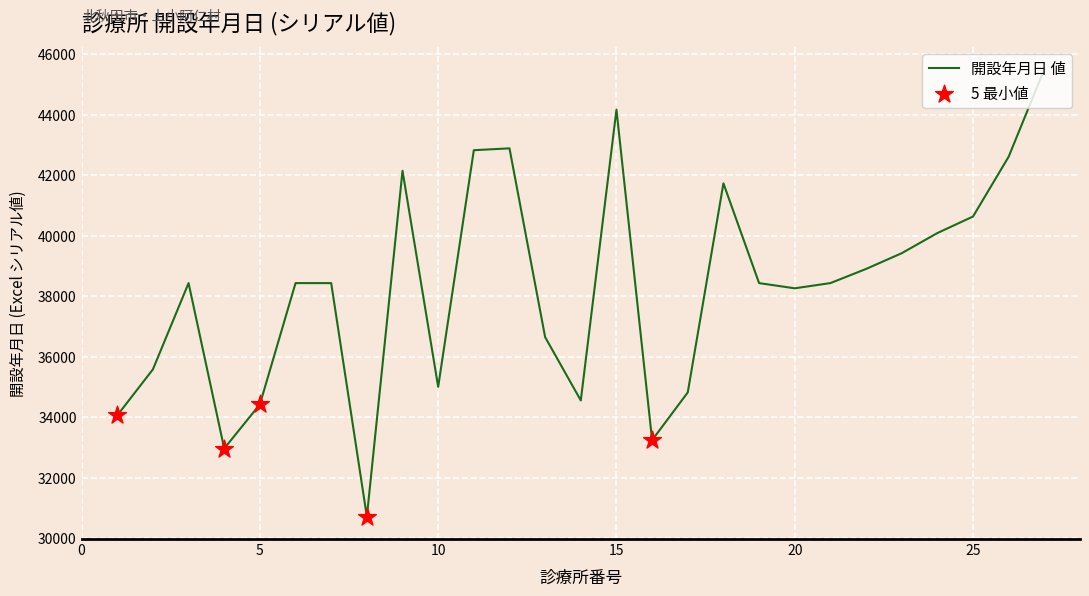

What is the minimum value shown in the chart?

30713